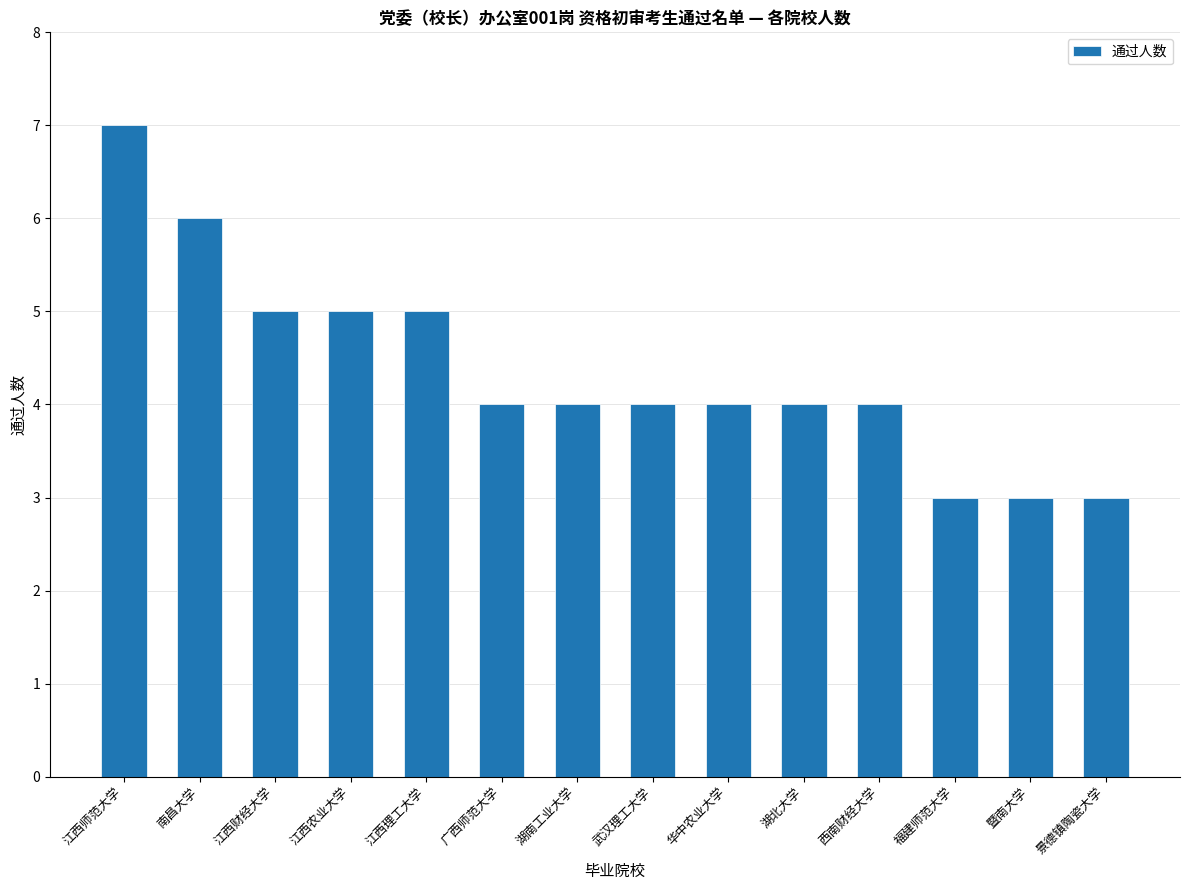

Reading right to left, extract all data points from this chart.

景德镇陶瓷大学=3	暨南大学=3	福建师范大学=3	西南财经大学=4	湖北大学=4	华中农业大学=4	武汉理工大学=4	湖南工业大学=4	广西师范大学=4	江西理工大学=5	江西农业大学=5	江西财经大学=5	南昌大学=6	江西师范大学=7